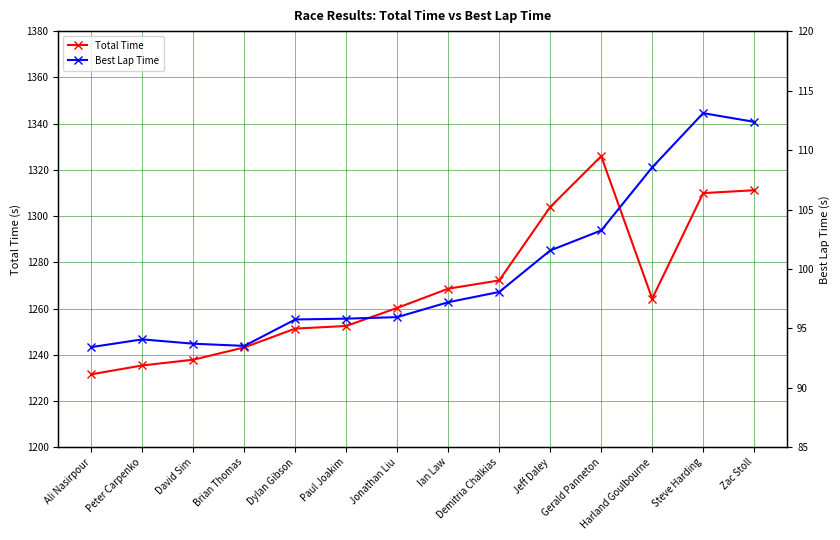

Rank the series at Steve Harding from lowest to highest value.

Best Lap Time, Total Time